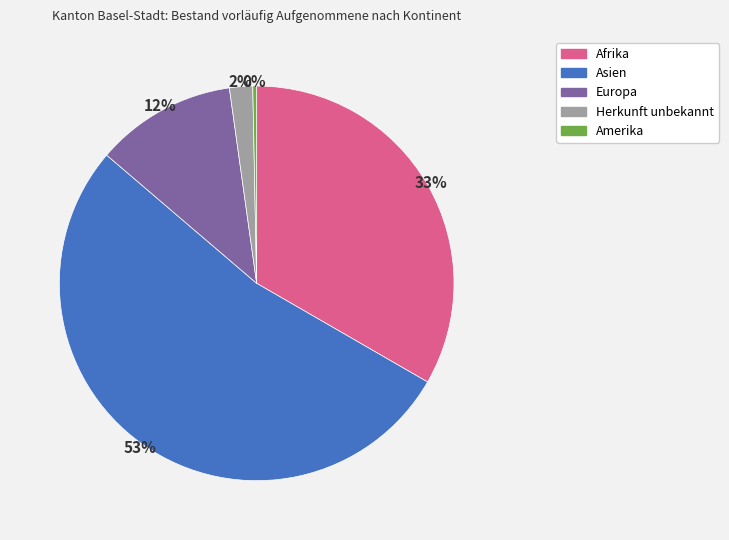

Combined, do Europa and Afrika account for over 50%?

No